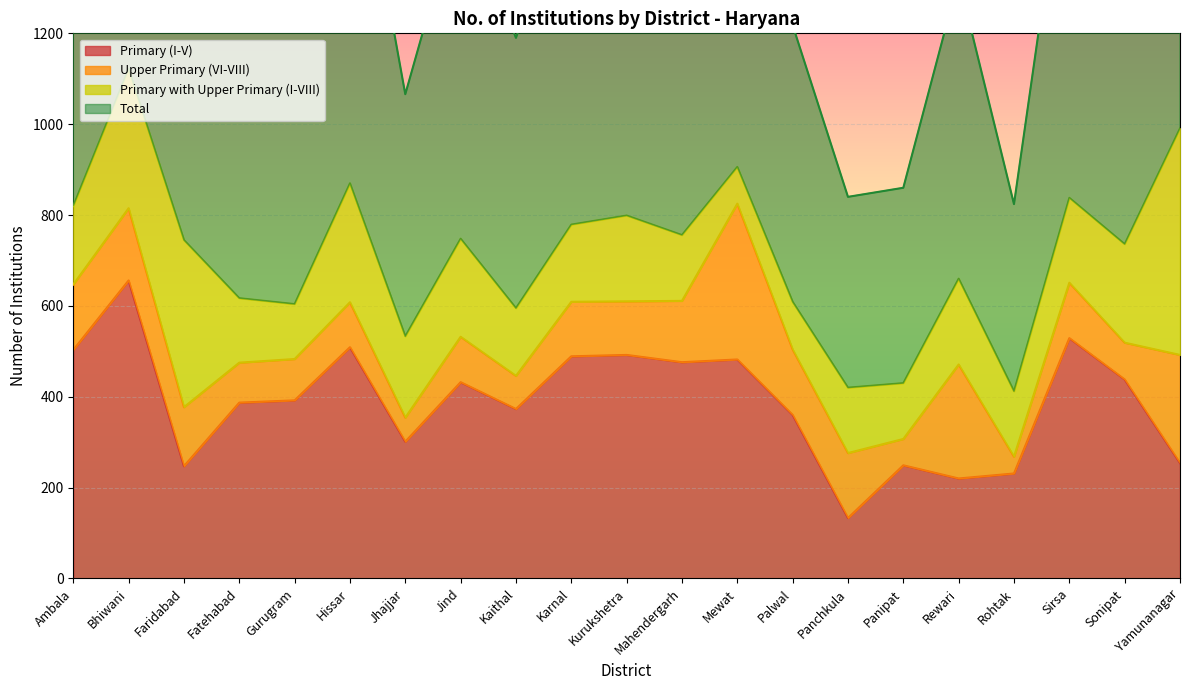

Which category has the lowest value in the Primary (I-V) series?

Panchkula